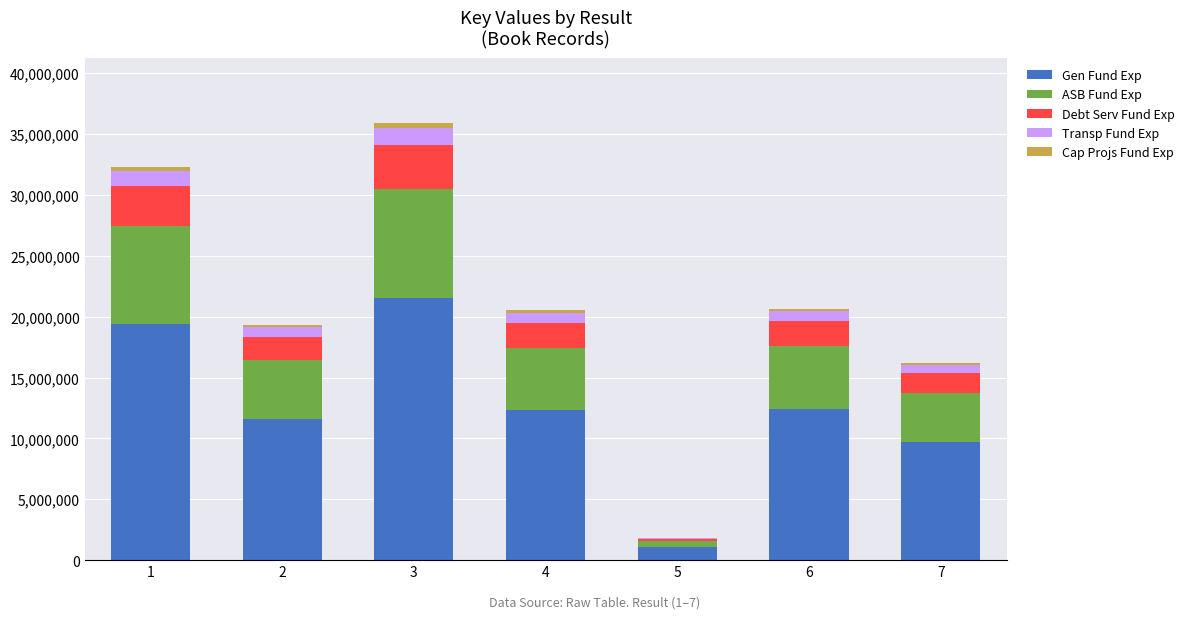

What is the maximum value for Gen Fund Exp?

21522072